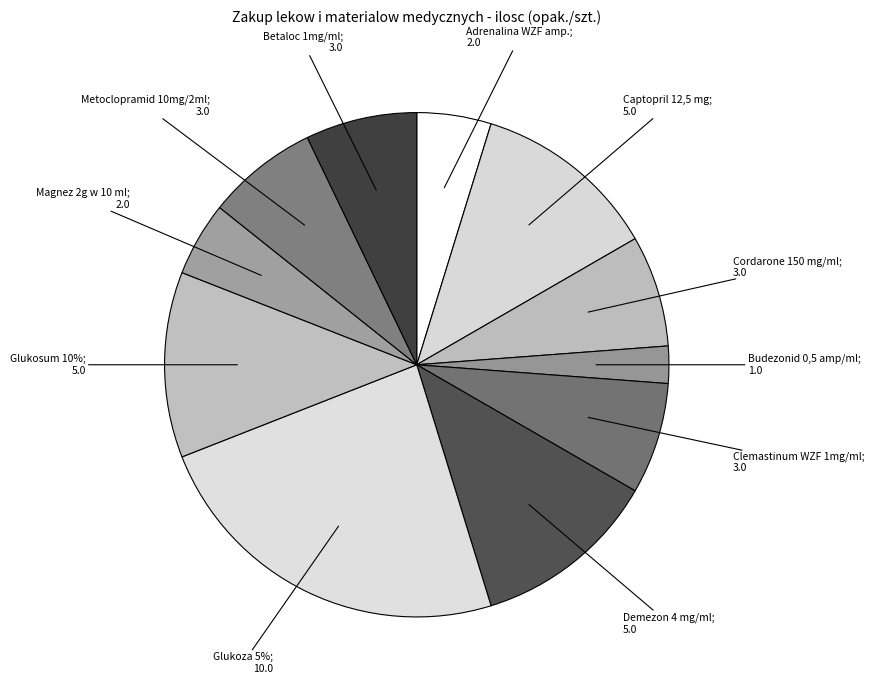

Rank the categories by value from lowest to highest.

Budezonid 0,5 amp/ml, Adrenalina WZF amp., Magnez 2g w 10 ml, Cordarone 150 mg/ml, Clemastinum WZF 1mg/ml, Metoclopramid 10mg/2ml, Betaloc 1mg/ml, Captopril 12,5 mg, Demezon 4 mg/ml, Glukosum 10%, Glukoza 5%